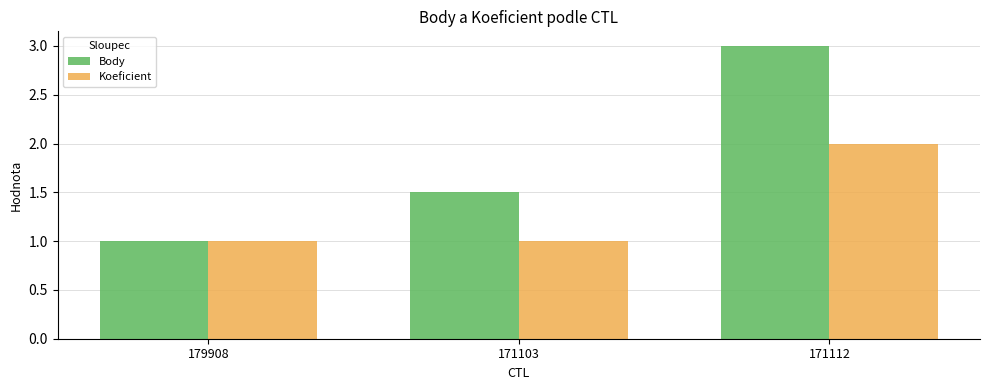

What is the greatest value displayed?

3.0